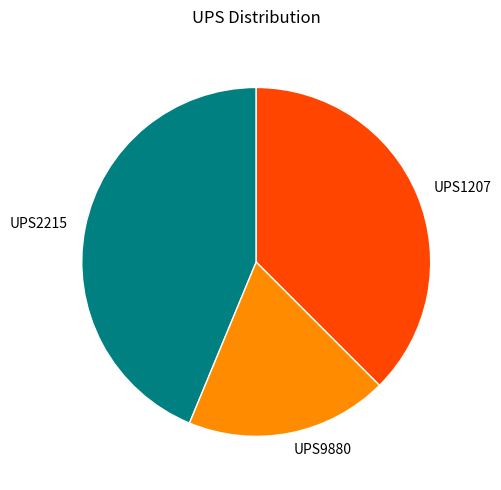

How many segments does this pie chart have?

3